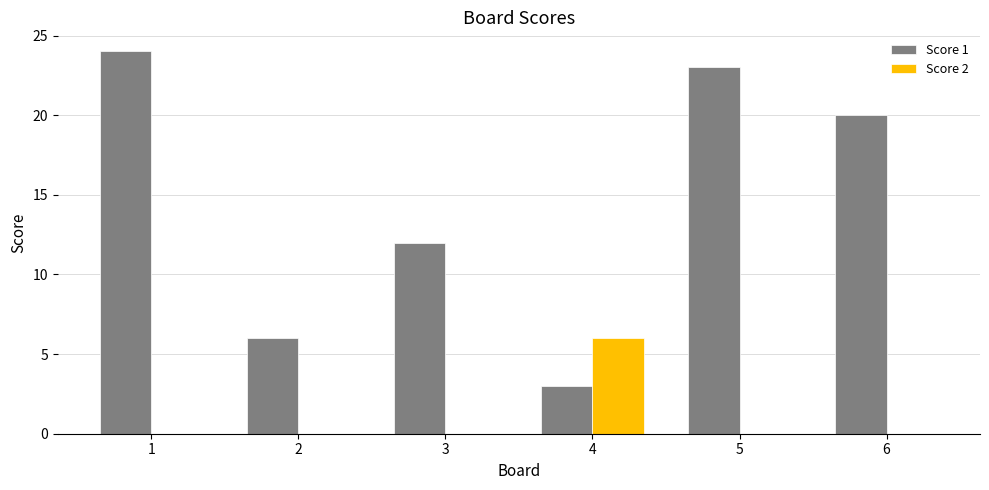

Which series has the largest total across all categories?

Score 1